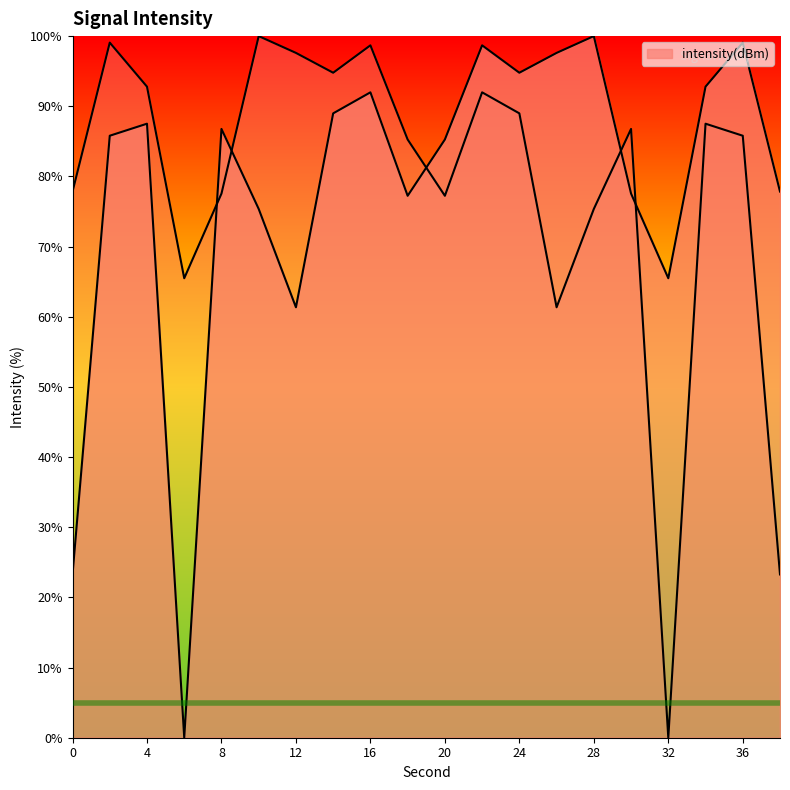

The value at 20 is 29.8. True or false?

False